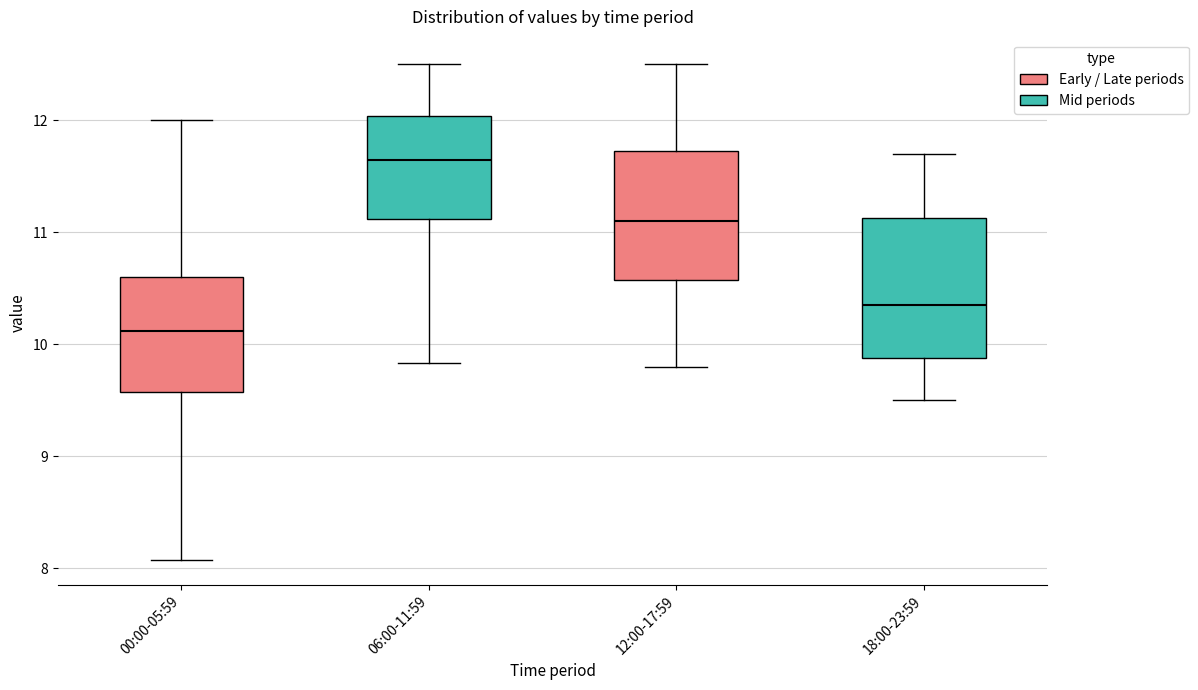

Reading left to right, transcribe this box plot: for each box, give where its median line is, the range the box spans, and where its two whiskers end, as read against the y-axis. The values are not printed on the chart, so give them approximately, as read against the axis.

00:00-05:59: median 10.1, box 9.6 to 10.6, whiskers 8.1 to 12.0
06:00-11:59: median 11.7, box 11.1 to 12.0, whiskers 9.8 to 12.5
12:00-17:59: median 11.1, box 10.6 to 11.7, whiskers 9.8 to 12.5
18:00-23:59: median 10.4, box 9.9 to 11.1, whiskers 9.5 to 11.7